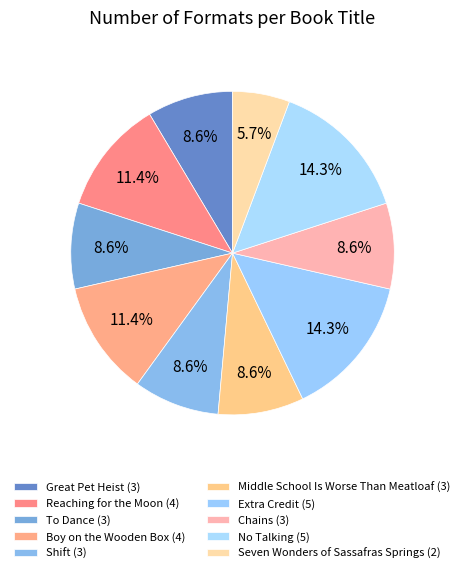

How many segments does this pie chart have?

10